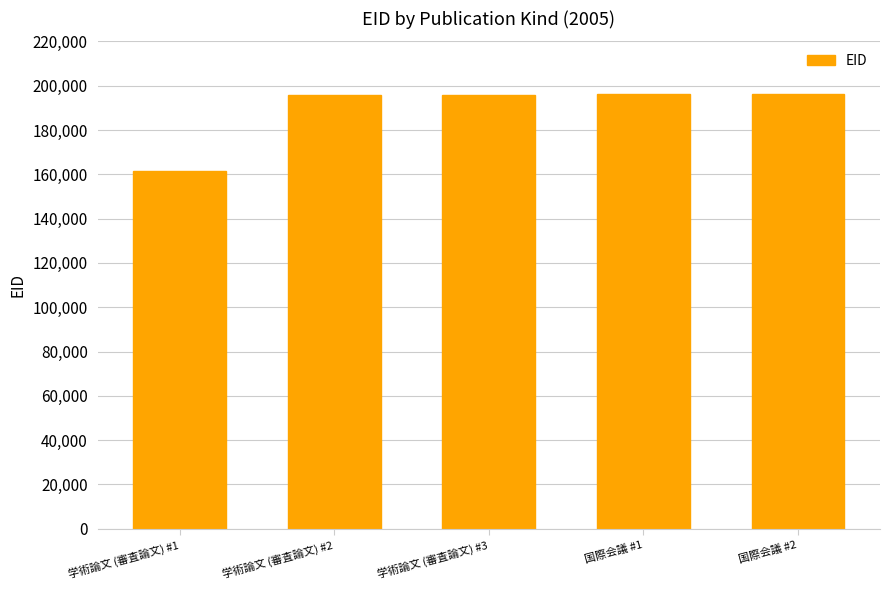

How many data points does each series have?

5